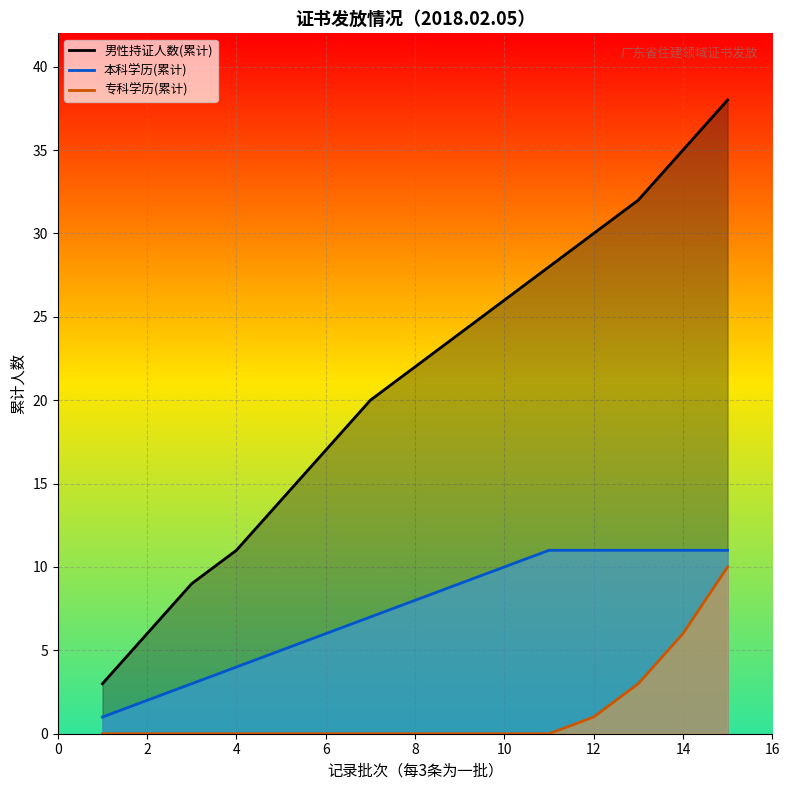

Between 4 and 10, which series saw the biggest shift?

男性持证人数(累计)_line